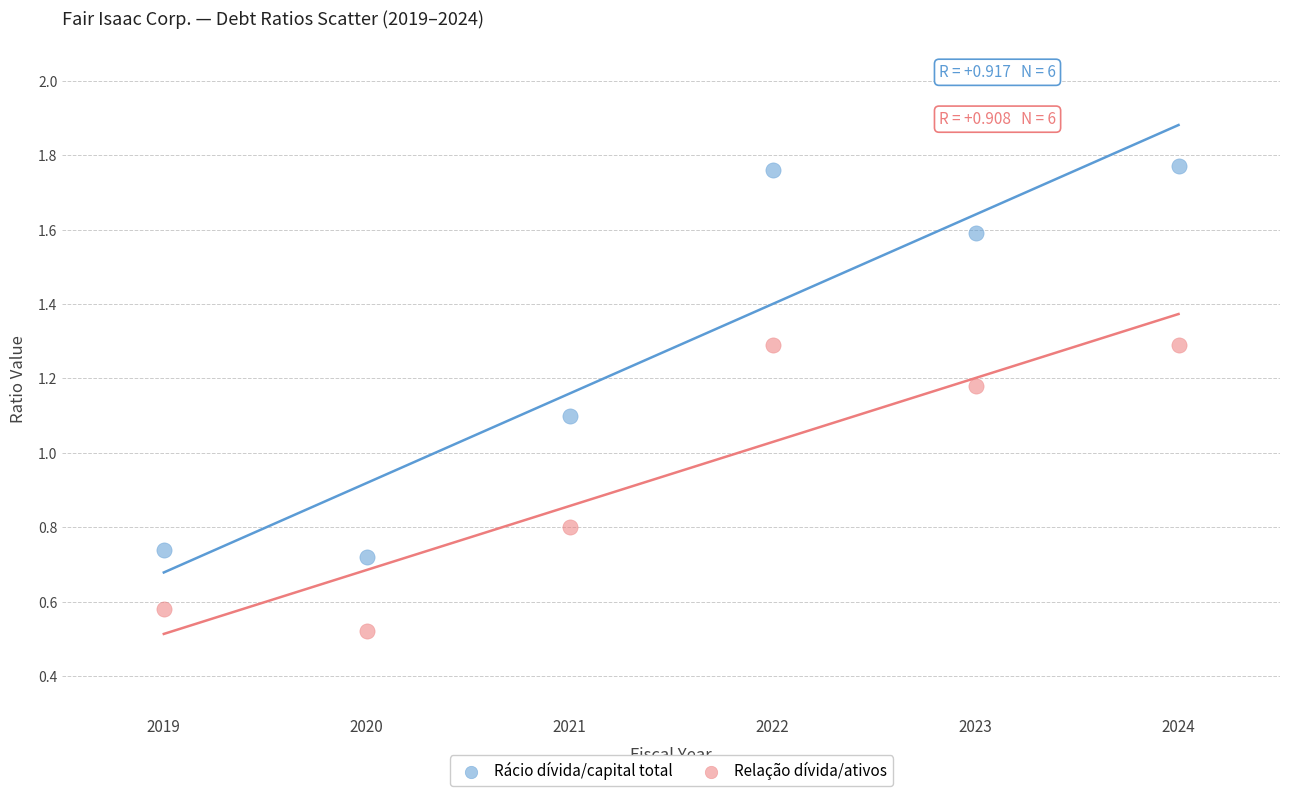

Which series contains the highest Y value?

Rácio dívida/capital total